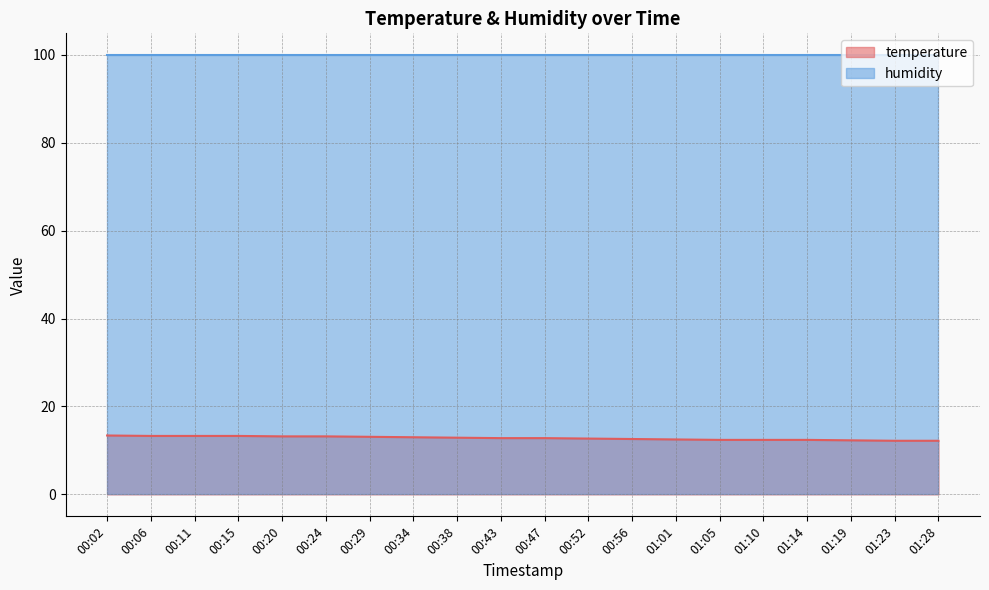

Which has a higher value, 00:11 or 00:34?

00:11